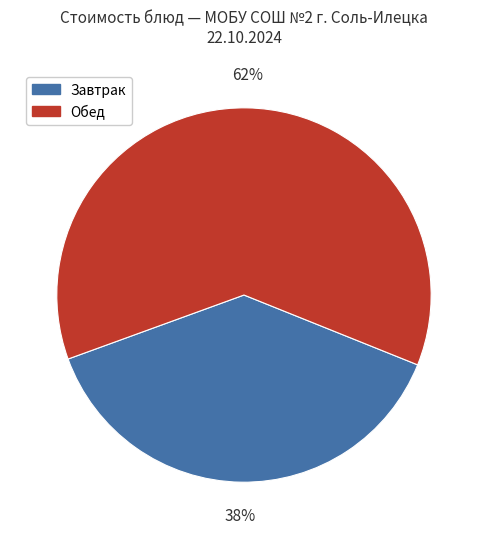

What percentage is the Завтрак slice, to the nearest percent?

38%